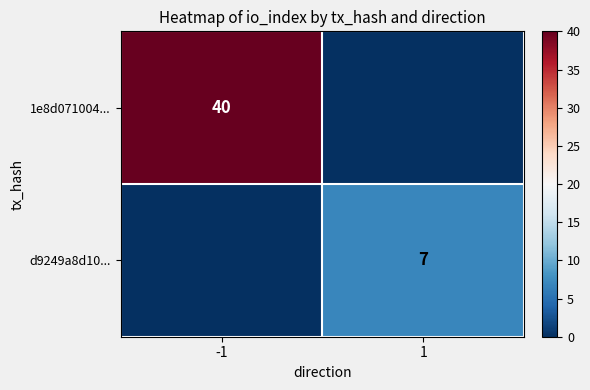

The value of d9249a8d10... at 1 is 2. True or false?

False